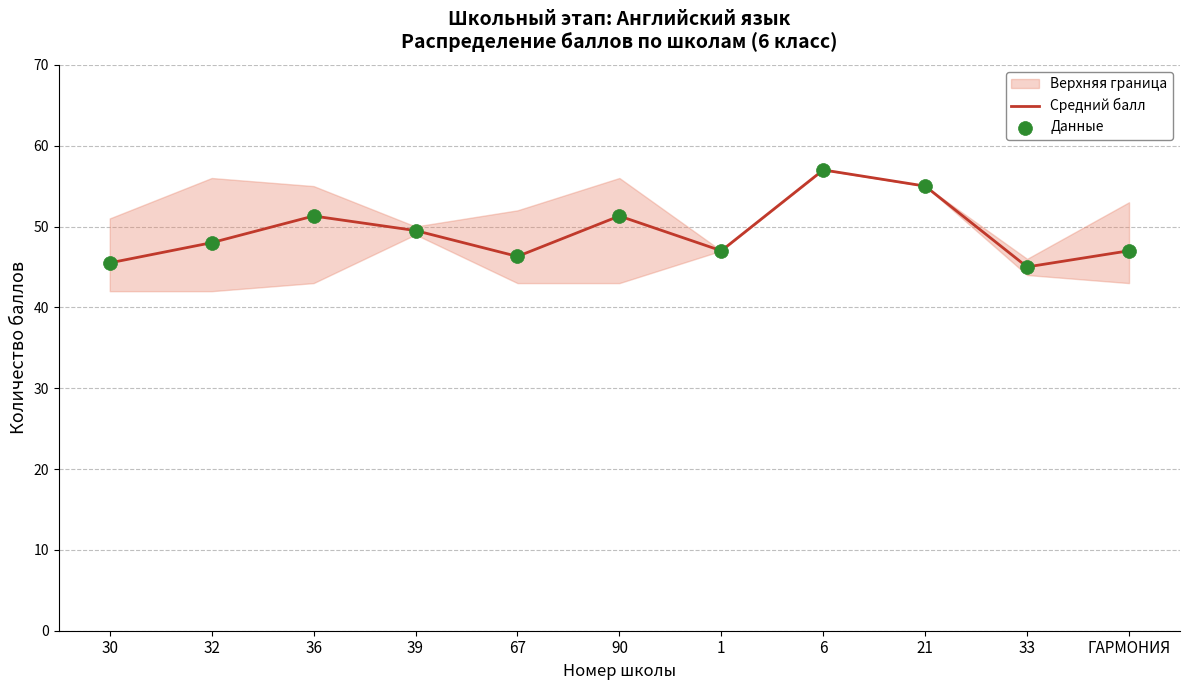

At which category is the sum across all series the highest?

6